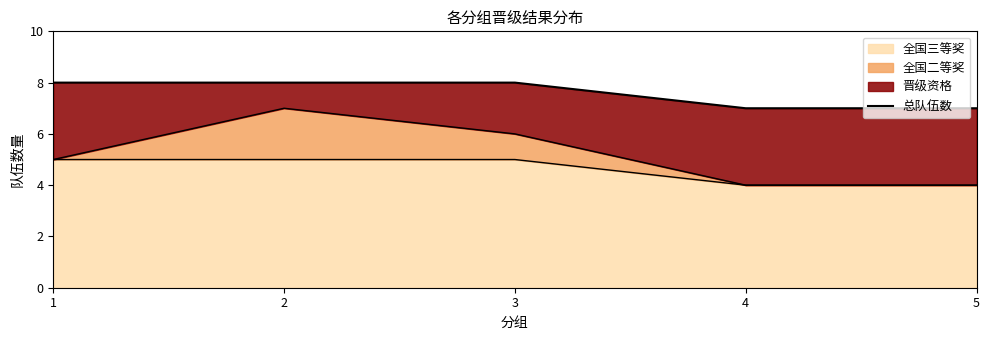

Which label corresponds to the smallest value in the chart?

4